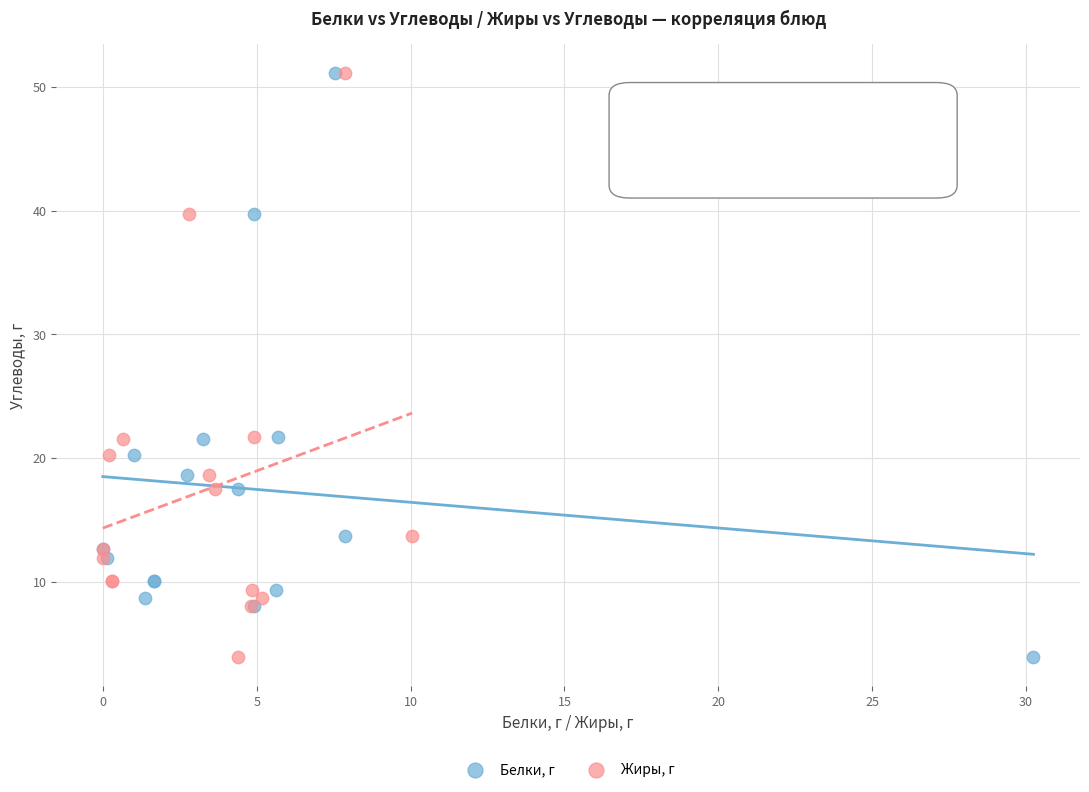

What are all the series names shown in the legend?

Белки, г, Жиры, г